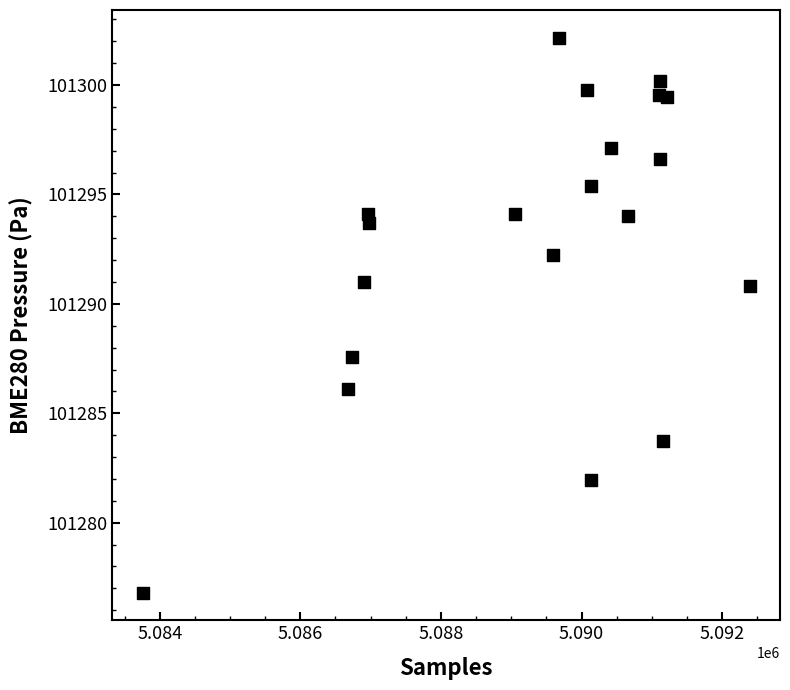

What is the range of X values (max minus min)?

8633.0